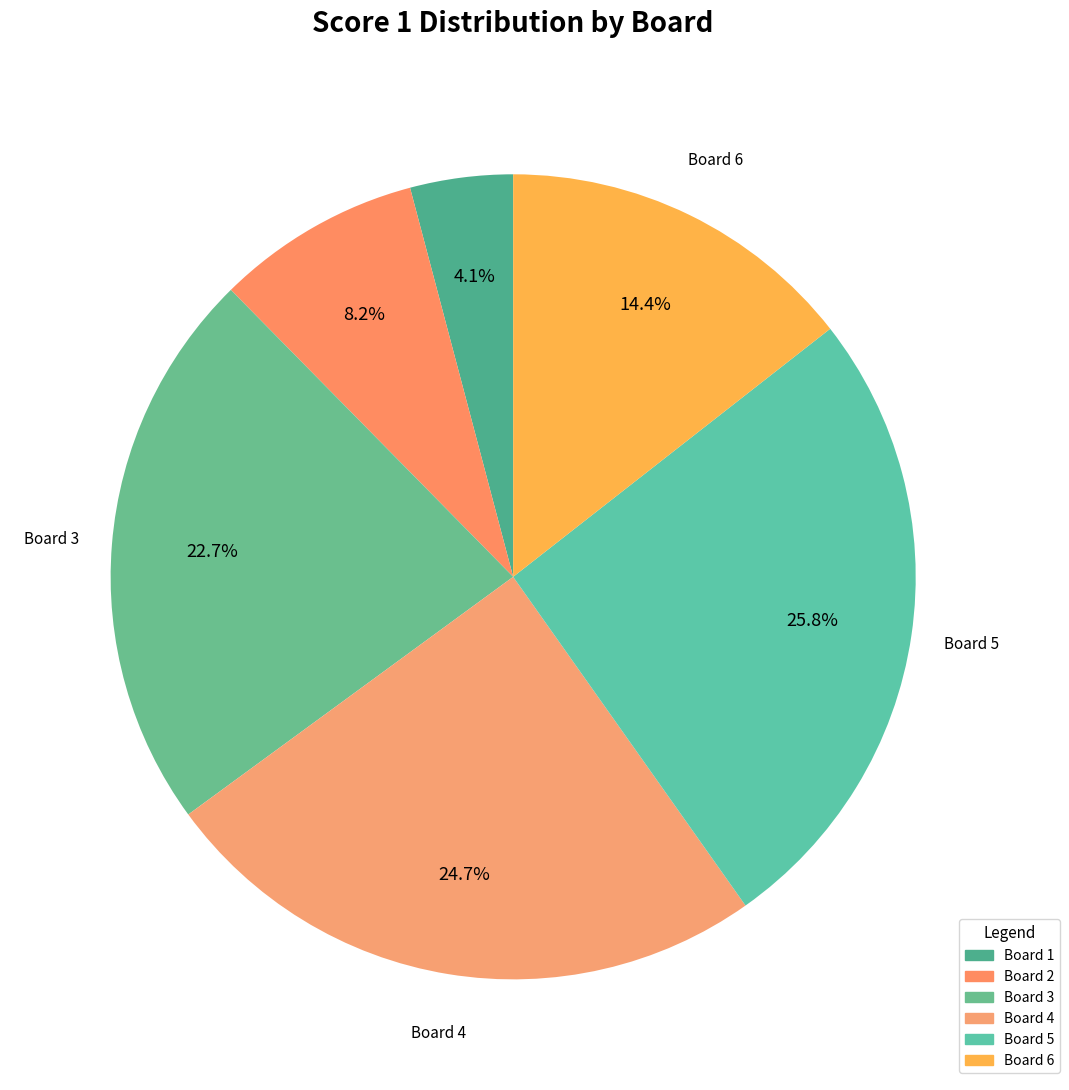

Combined, what portion of the pie is Board 1 and Board 5?

29.9%